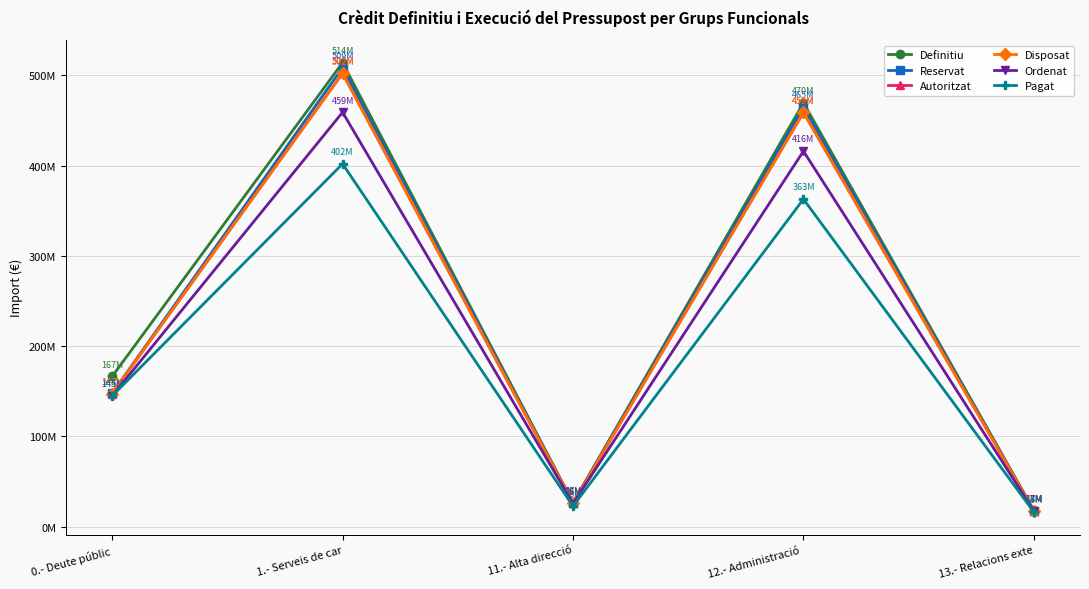

At how many categories does at least one series exceed 504677749?

1